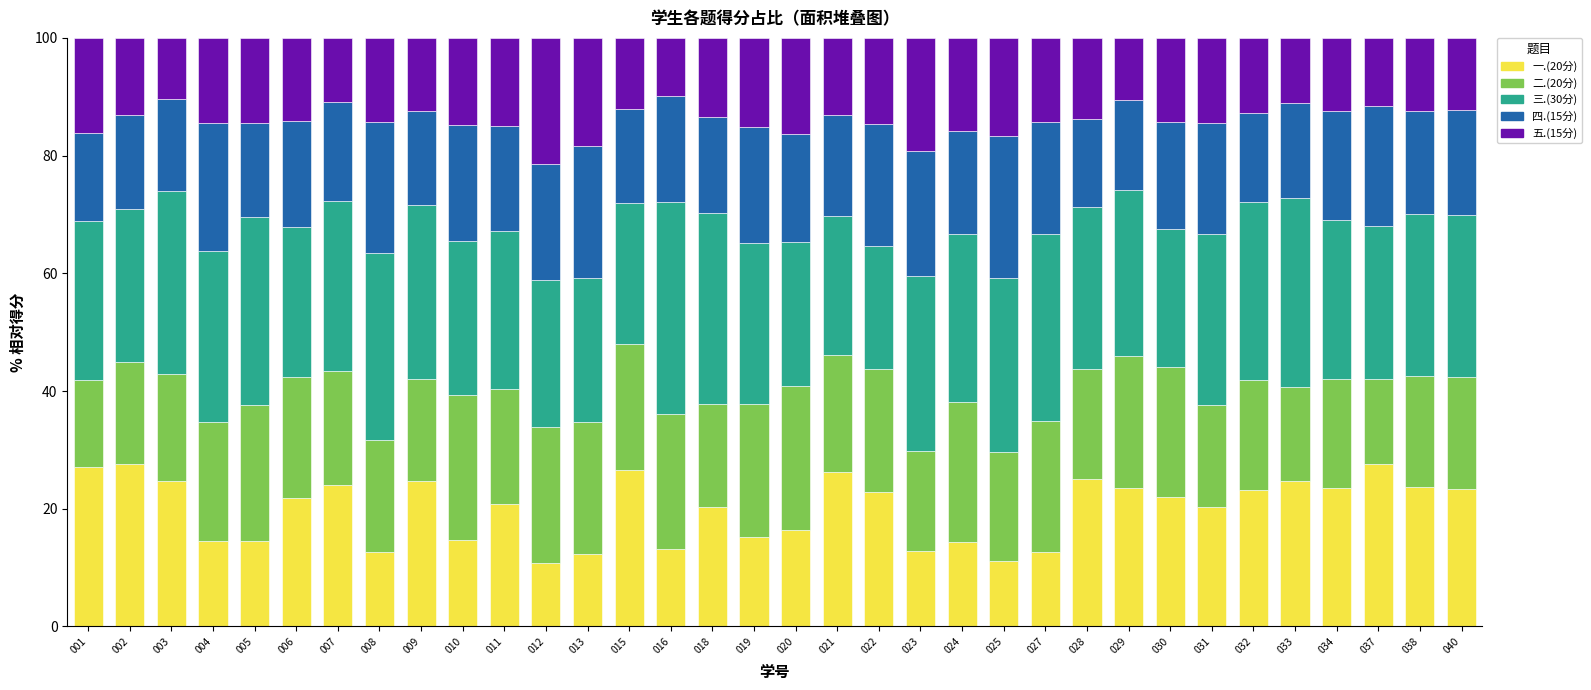

What is the total value across all series at 016?

100.0